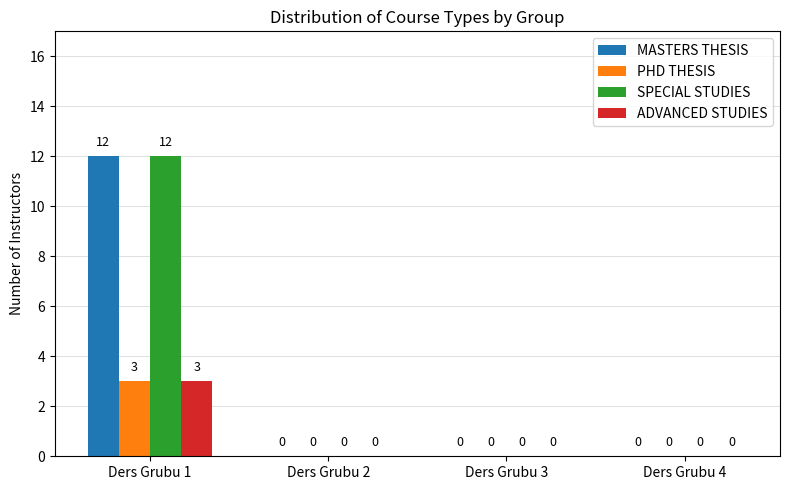

Which category has the highest value in the PHD THESIS series?

Ders Grubu 1